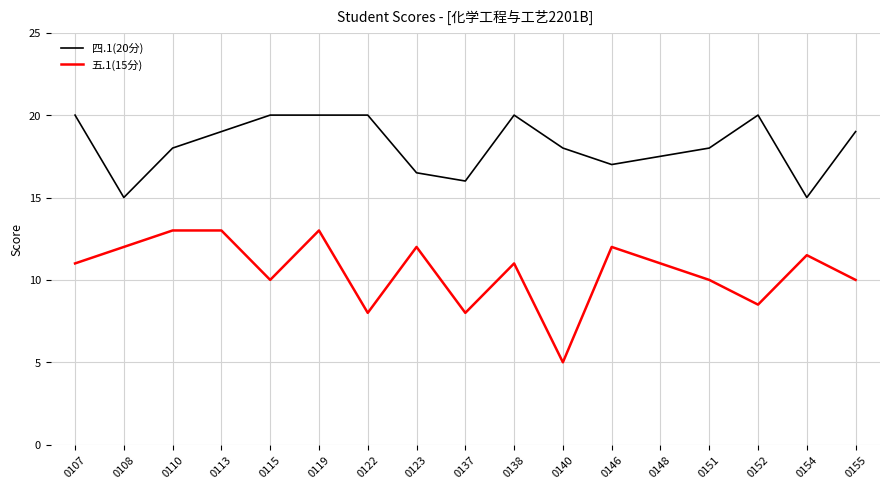

What is the approximate value of 四.1(20分) at 0151?

18.0